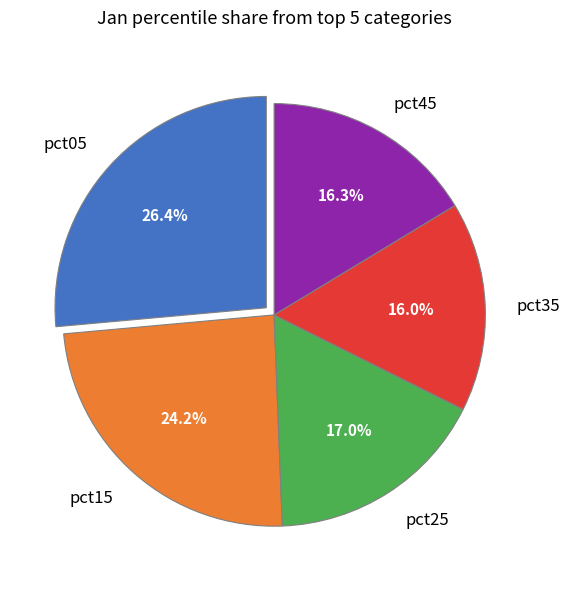

Which has a higher value, pct15 or pct25?

pct15